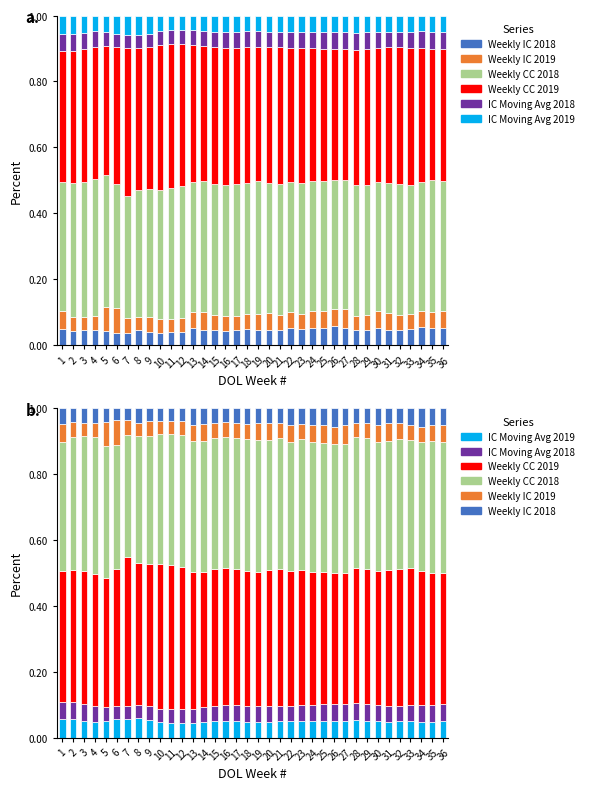

Count the number of categories in the chart.

36